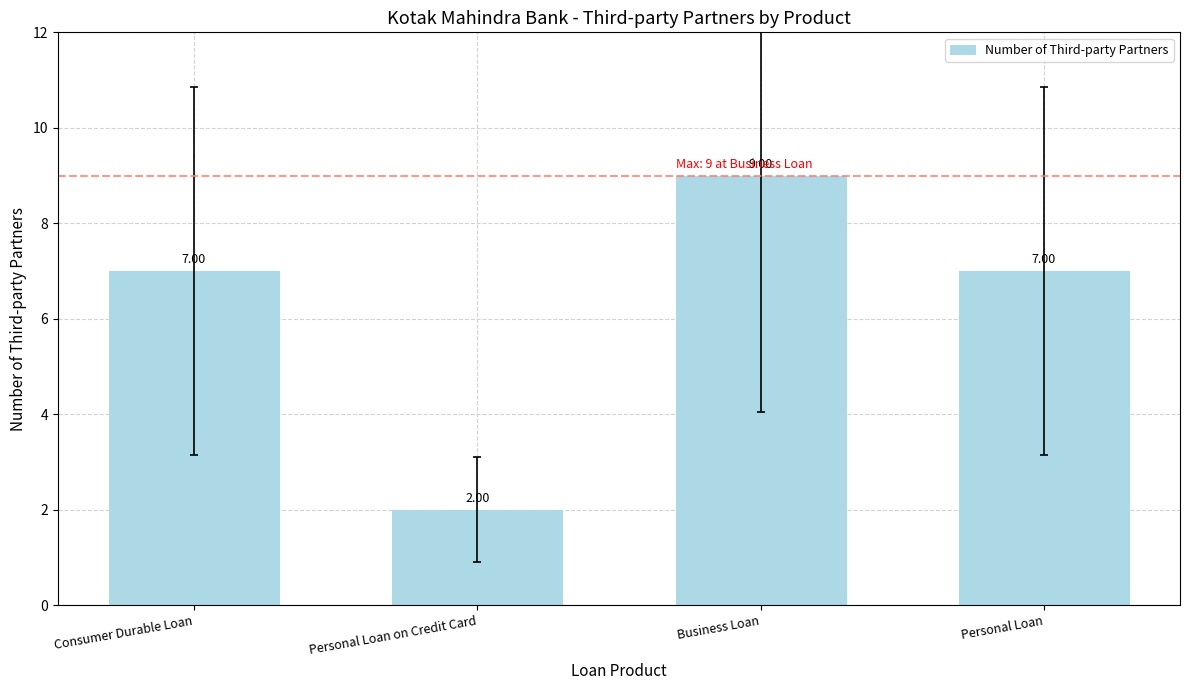

The value at Personal Loan is 12. True or false?

False